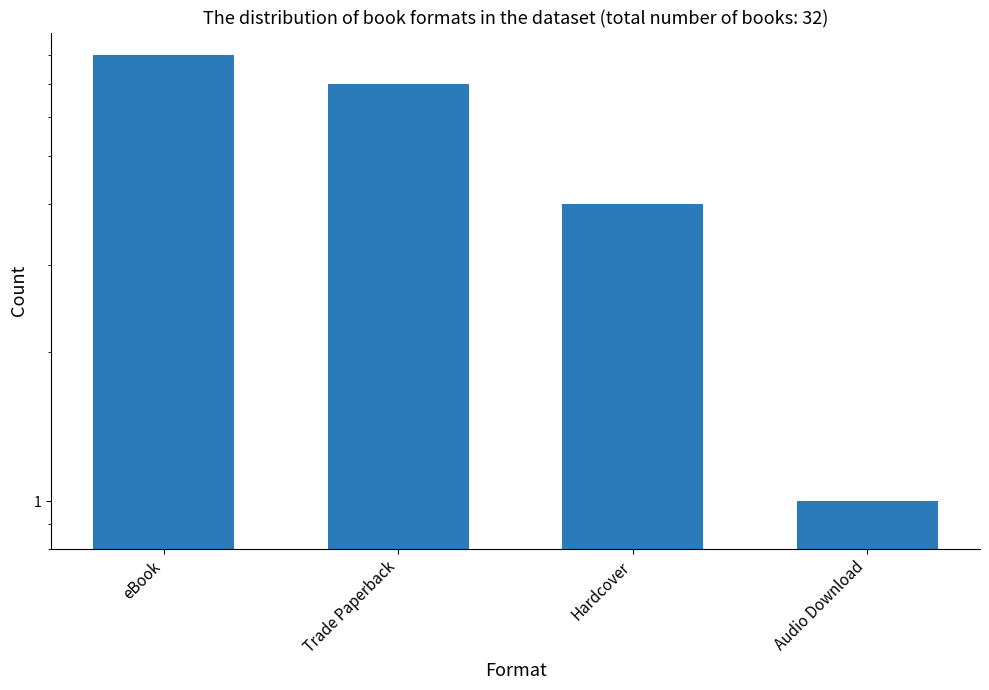

Read the value at Hardcover.

4